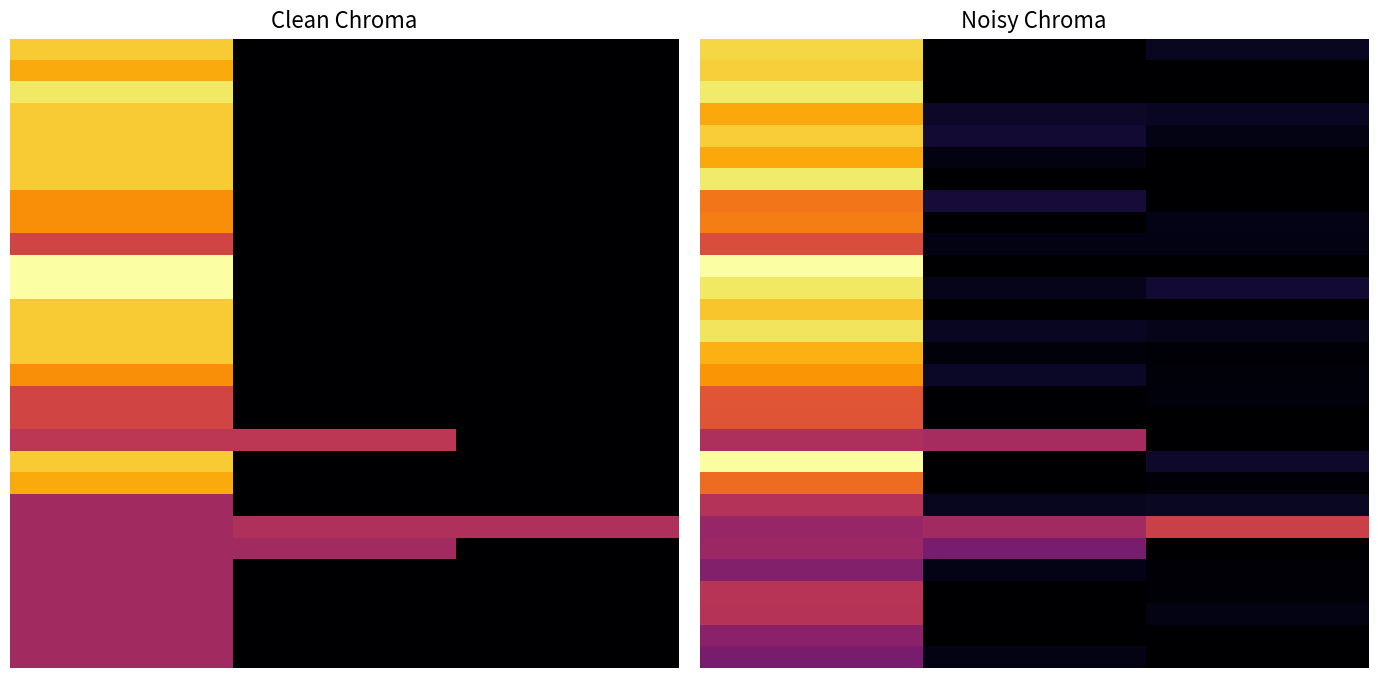

At how many categories does at least one series exceed 0?

3